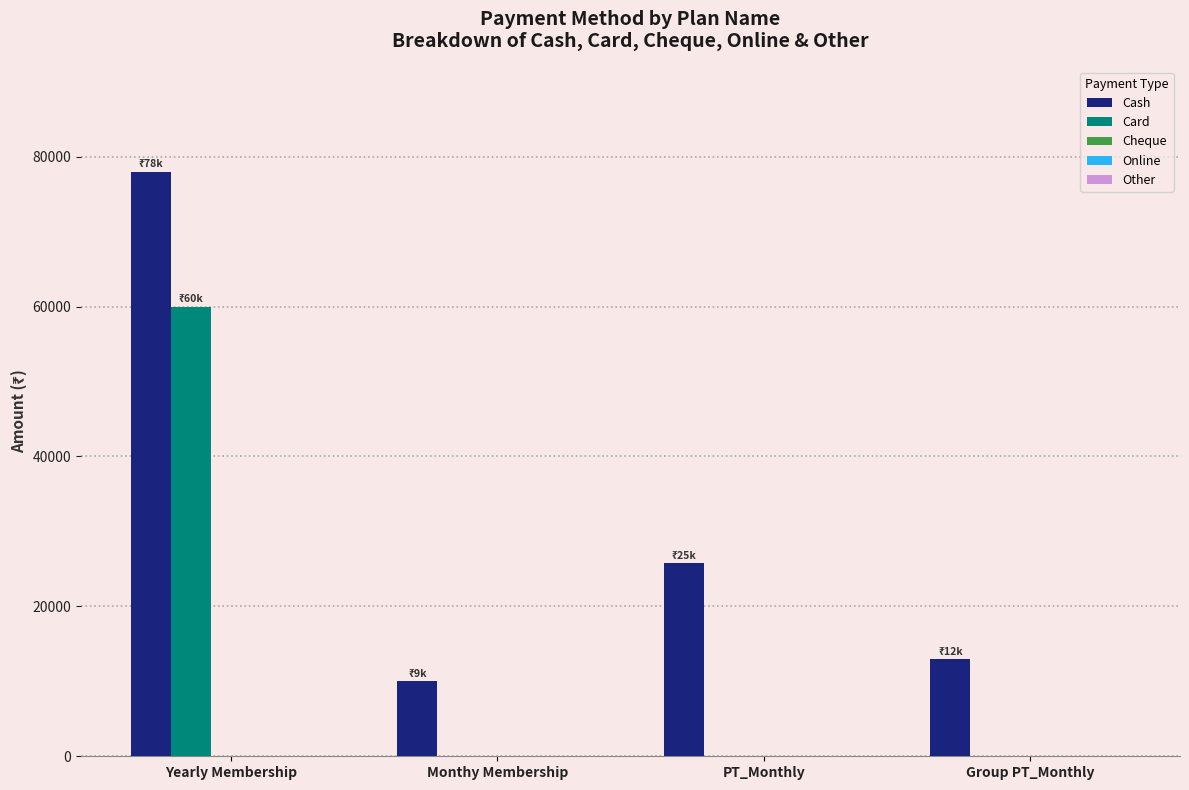

The value of Cash at PT_Monthly is 44993. True or false?

False